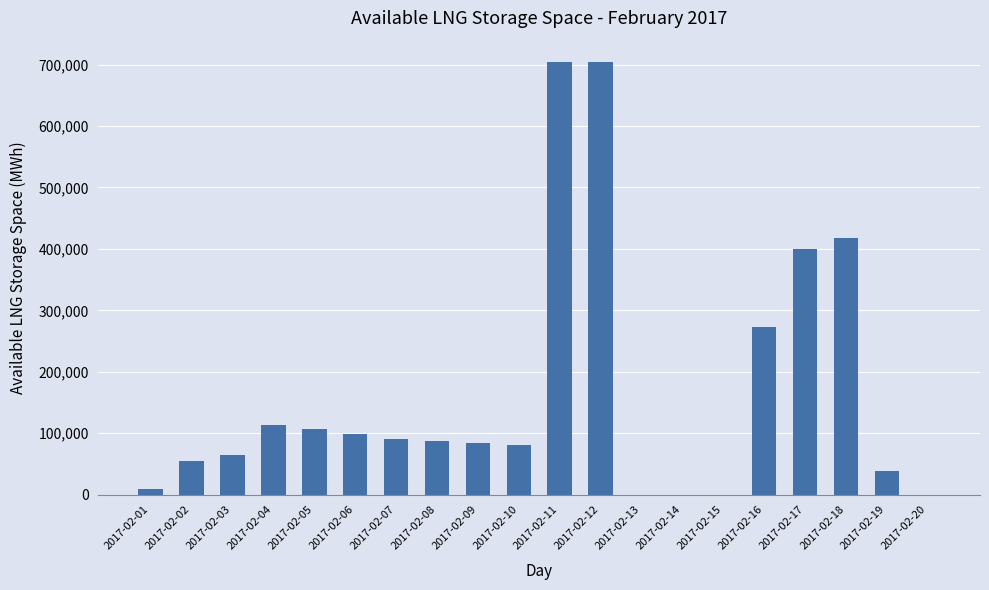

Where is the data nearest to the value 351829?

2017-02-17